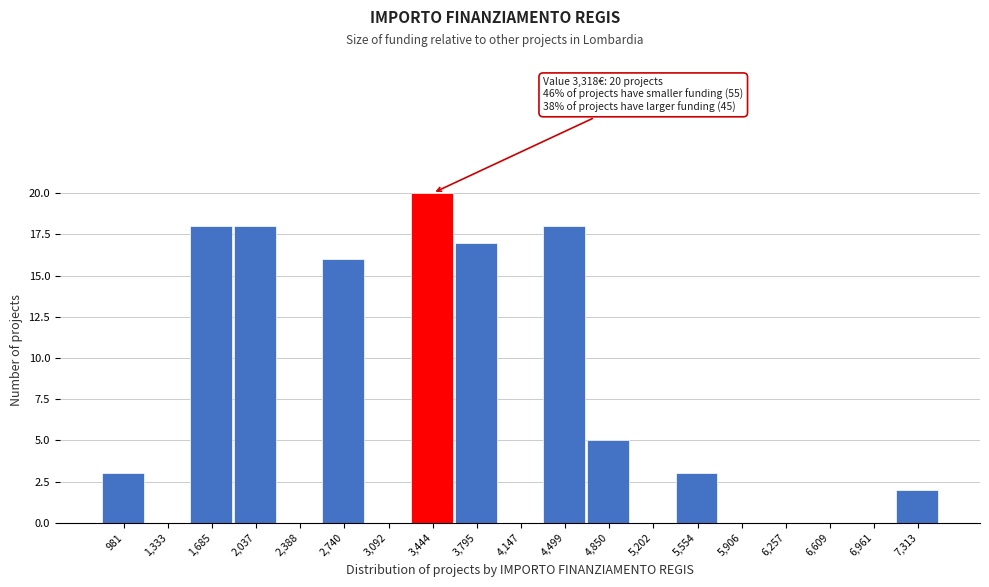

Which range on the x-axis has the tallest bar?

3250 to 3600